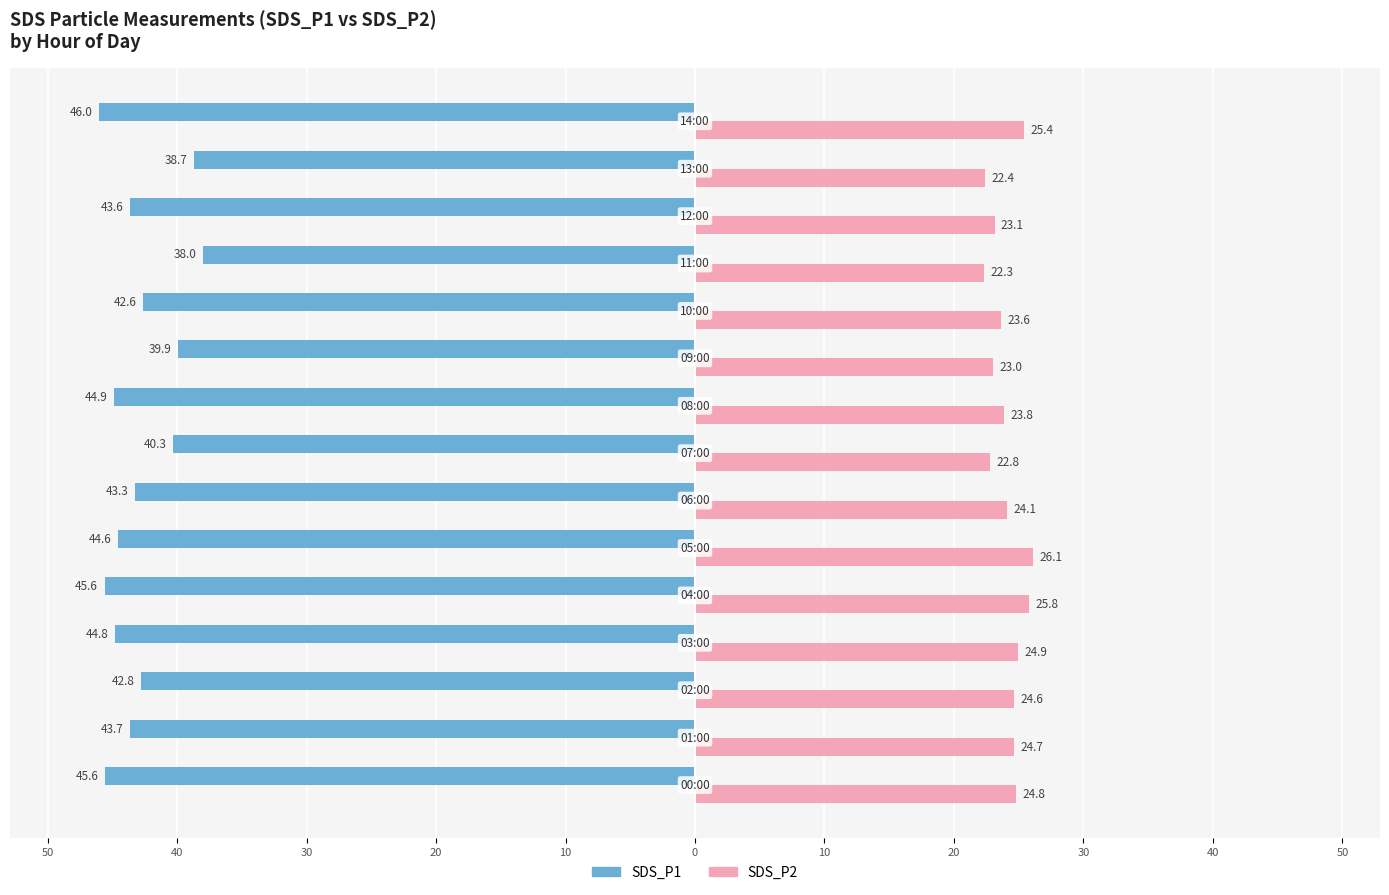

What are all the series names shown in the legend?

SDS_P1, SDS_P2